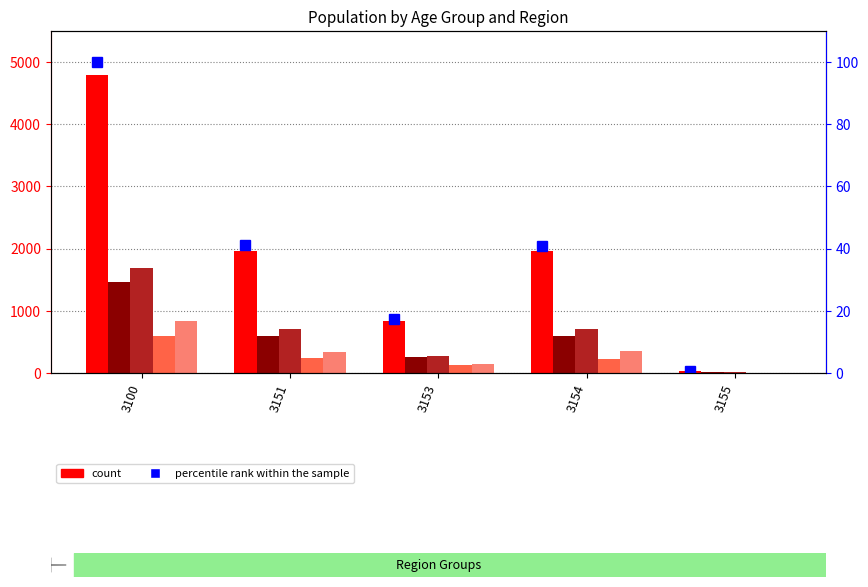

What is the minimum value shown in the chart?

0.8